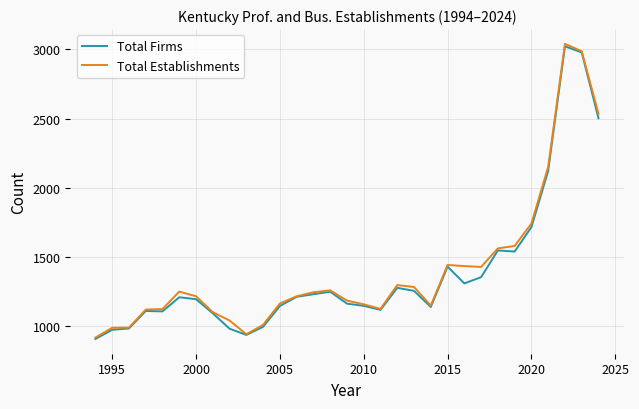

What is the maximum value for Total Establishments?

3040